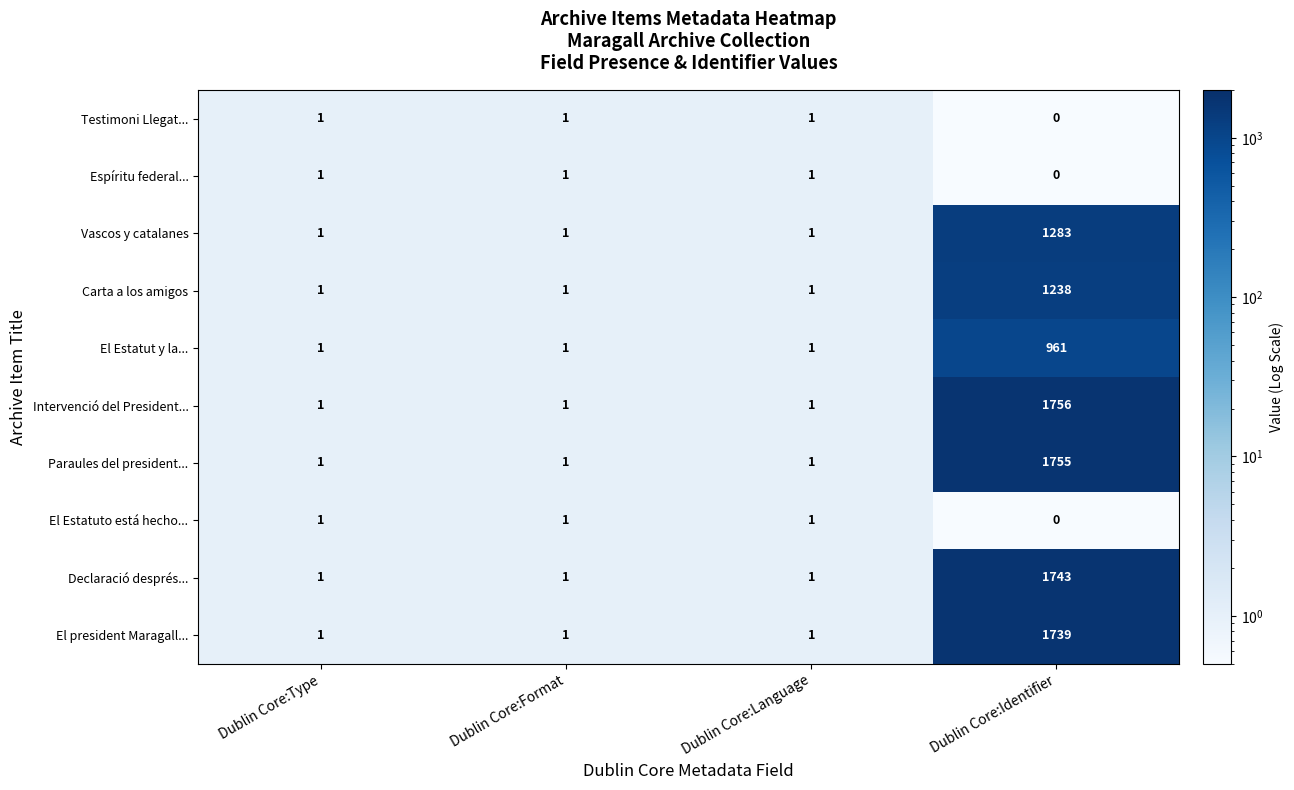

How many data points does each series have?

4